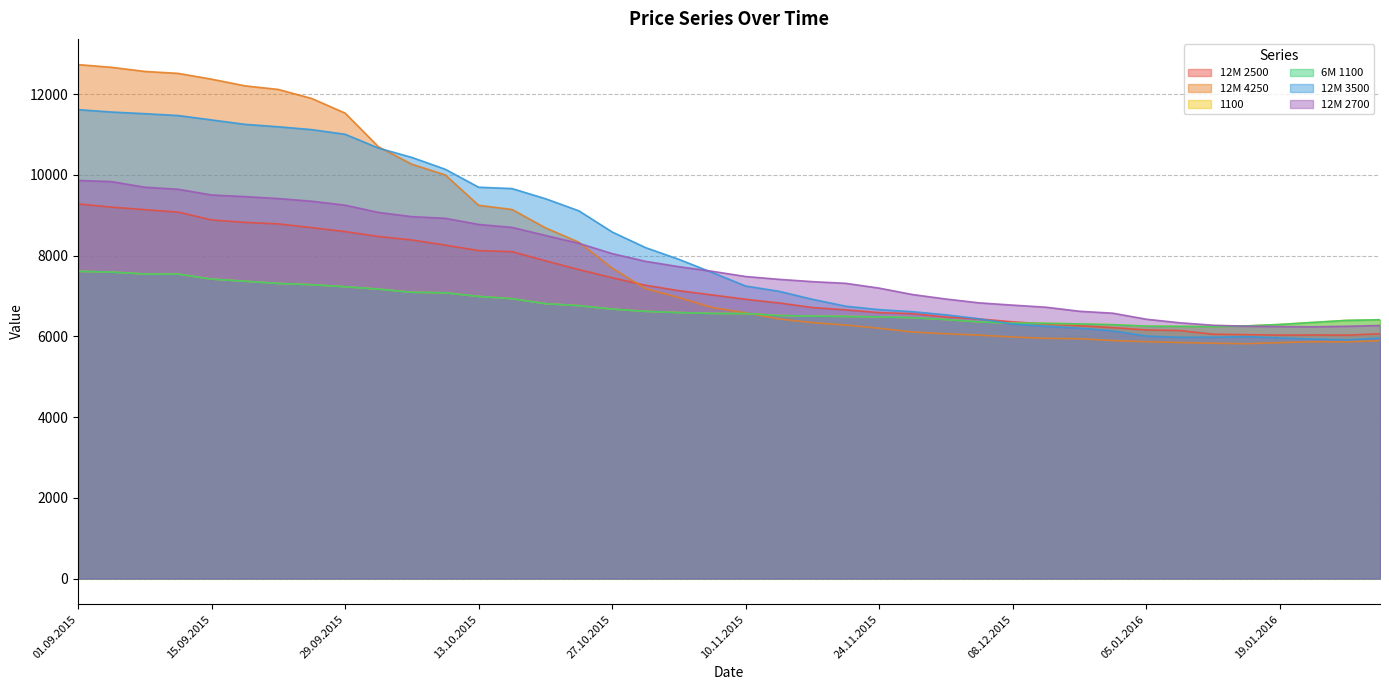

How many lines are shown in the chart?

6